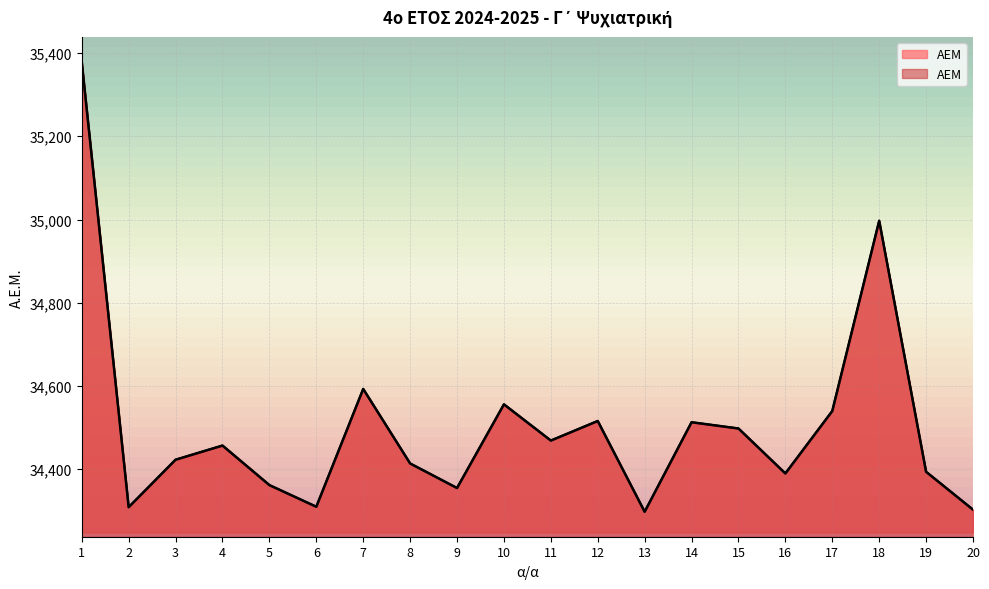

Where does the data first go above 34457?

1